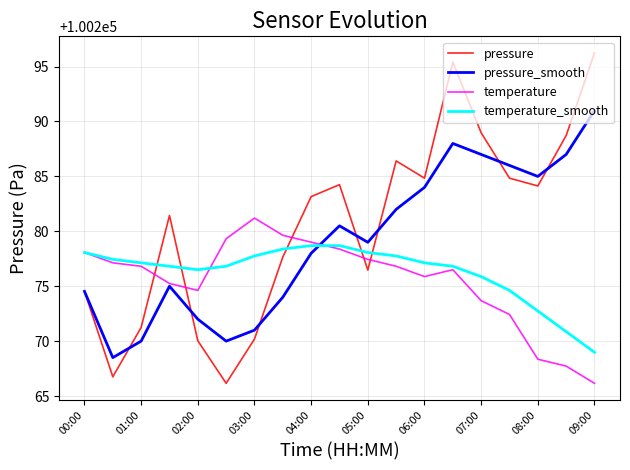

What are all the series names shown in the legend?

pressure, pressure_smooth, temperature, temperature_smooth